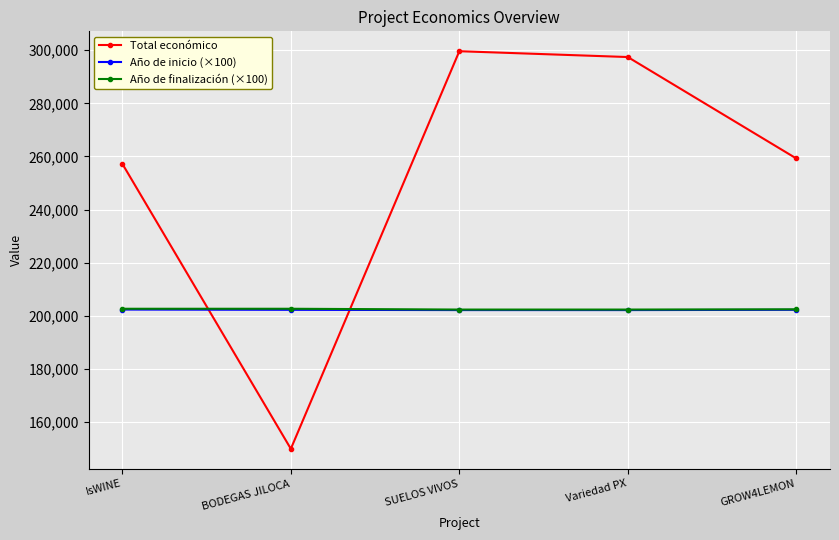

Where does the Año de inicio (×100) series first go above 202300?

IsWINE